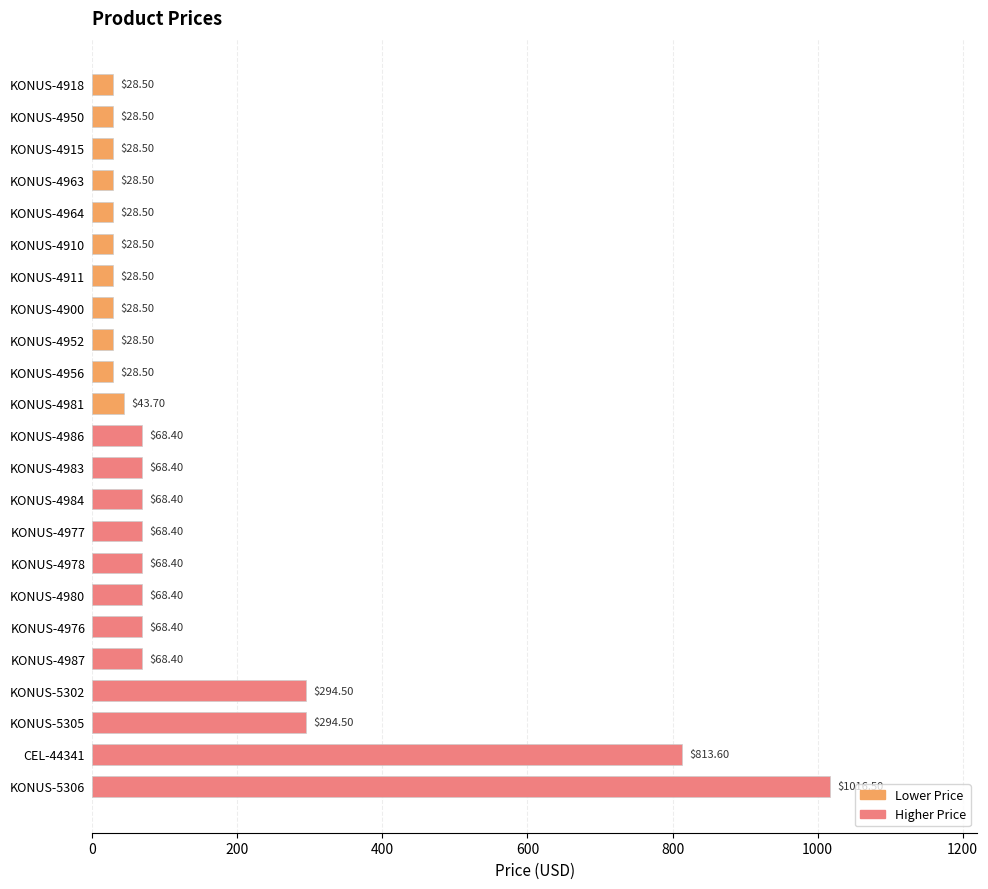

What is the difference between the maximum and minimum values?

988.0